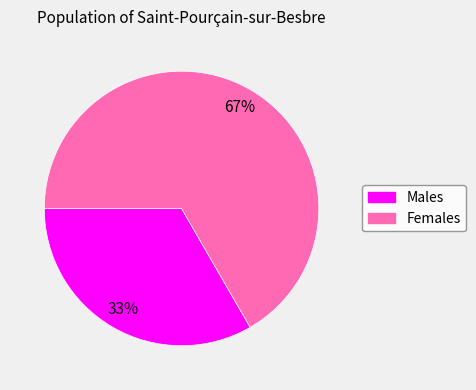

Is there a majority slice in this chart?

Yes